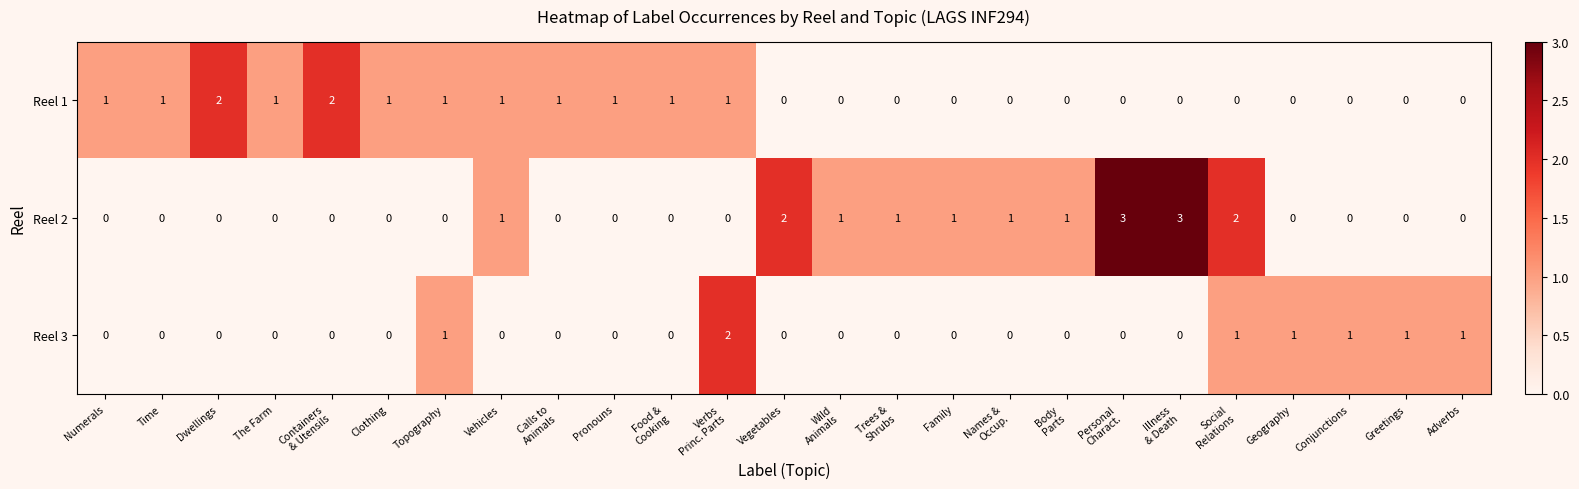

Which series has the largest range (max minus min)?

Reel 2